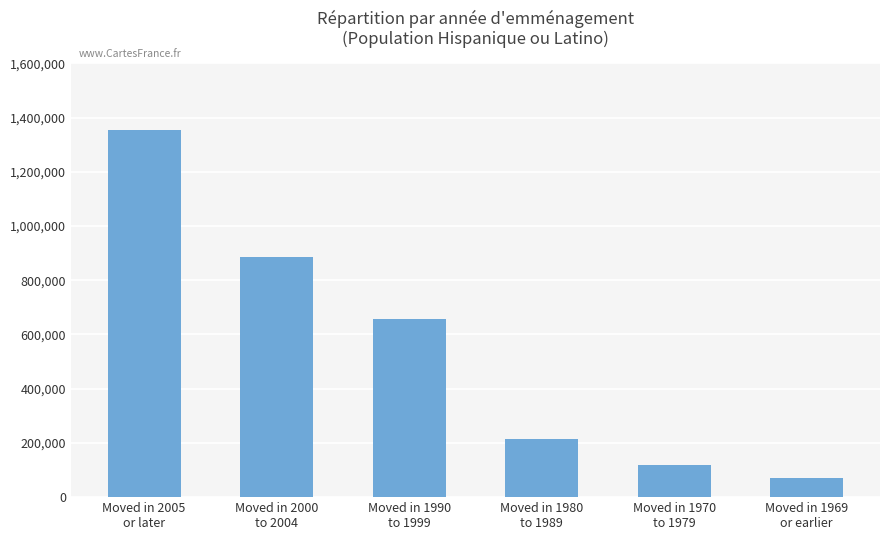

Which has a higher value, Moved in 1990
to 1999 or Moved in 2000
to 2004?

Moved in 2000
to 2004